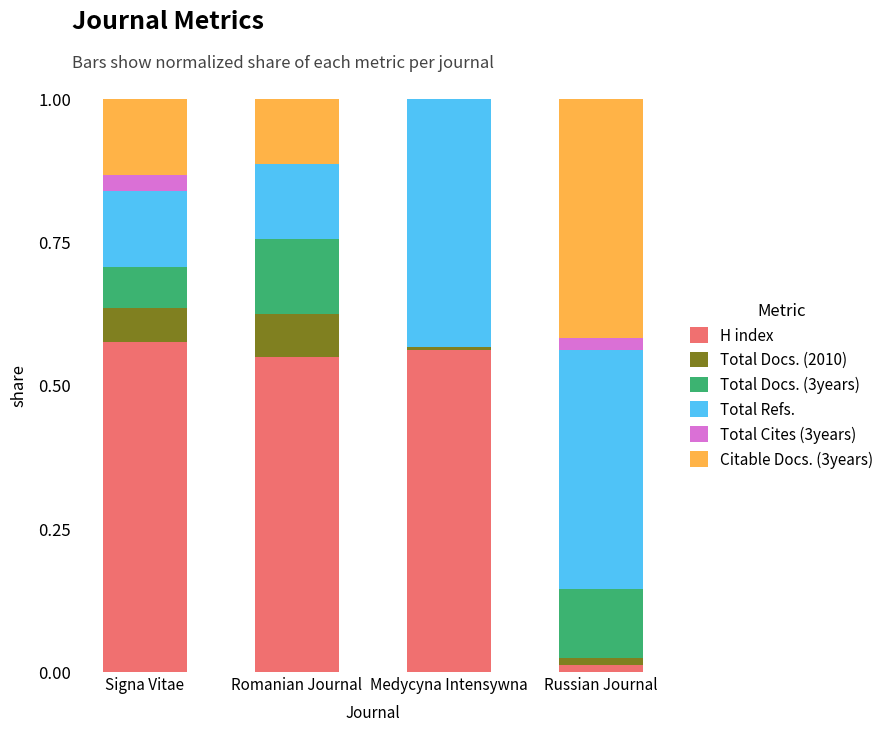

What are all the series names shown in the legend?

H index, Total Docs. (2010), Total Docs. (3years), Total Refs., Total Cites (3years), Citable Docs. (3years)